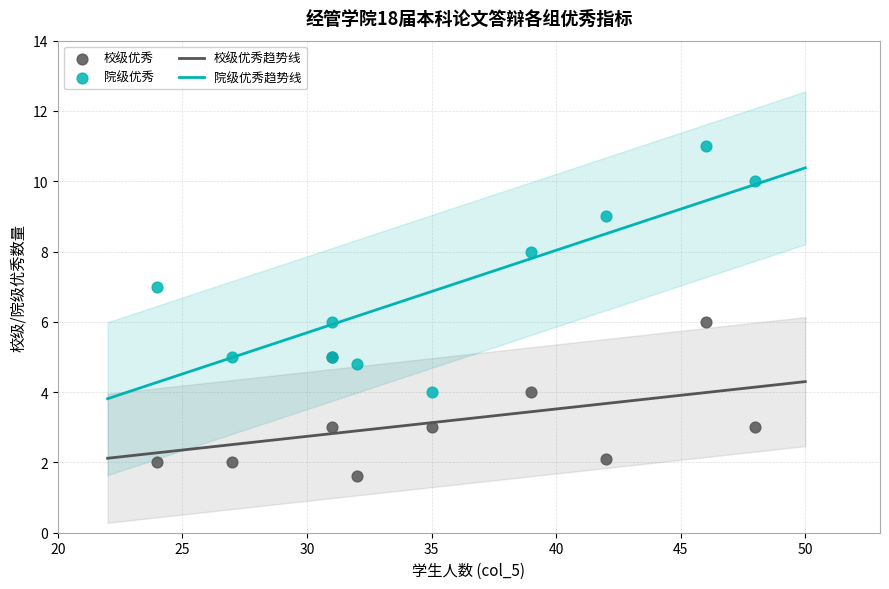

Which series contains the highest Y value?

院级优秀